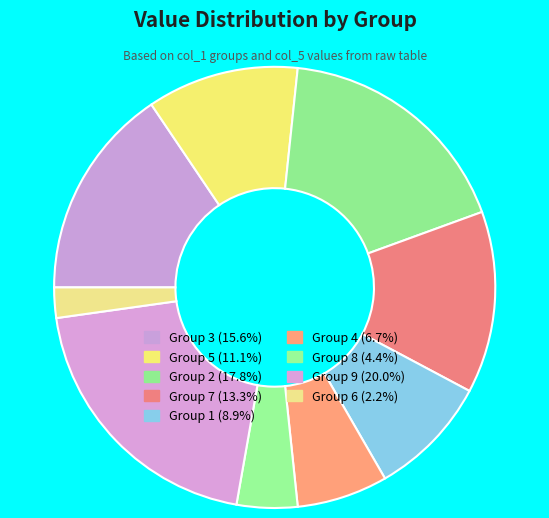

How many segments does this pie chart have?

9